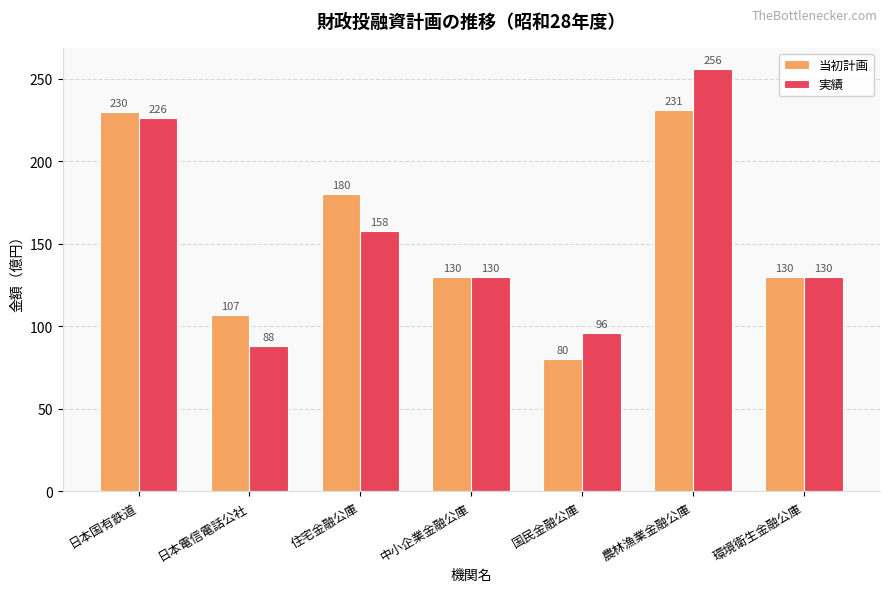

What is the value of the 実績 bar at the 1st from the left?

226